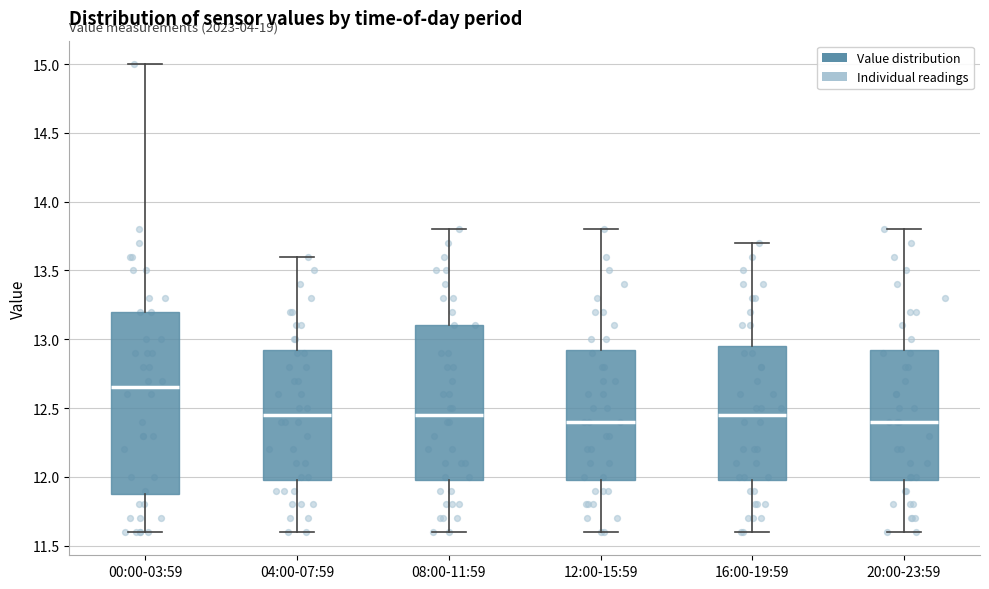

Which box is the tallest, from its lower edge to its upper edge?

00:00-03:59